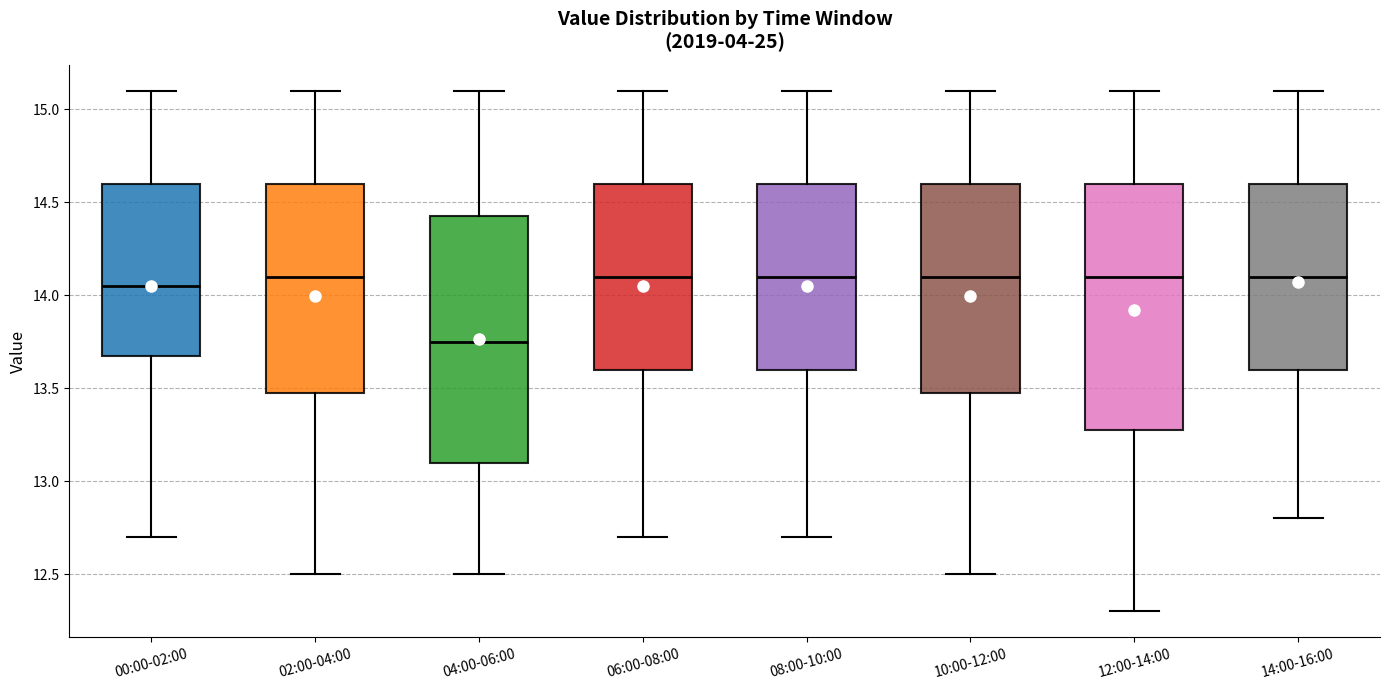

Reading left to right, read every box against the y-axis: the position of its median line, the range the box covers, and the ends of its whiskers. The values are not printed on the chart, so give them approximately, as read against the axis.

00:00-02:00: median 14.05, box 13.70 to 14.60, whiskers 12.70 to 15.10
02:00-04:00: median 14.10, box 13.50 to 14.60, whiskers 12.50 to 15.10
04:00-06:00: median 13.75, box 13.10 to 14.45, whiskers 12.50 to 15.10
06:00-08:00: median 14.10, box 13.60 to 14.60, whiskers 12.70 to 15.10
08:00-10:00: median 14.10, box 13.60 to 14.60, whiskers 12.70 to 15.10
10:00-12:00: median 14.10, box 13.50 to 14.60, whiskers 12.50 to 15.10
12:00-14:00: median 14.10, box 13.30 to 14.60, whiskers 12.30 to 15.10
14:00-16:00: median 14.10, box 13.60 to 14.60, whiskers 12.80 to 15.10